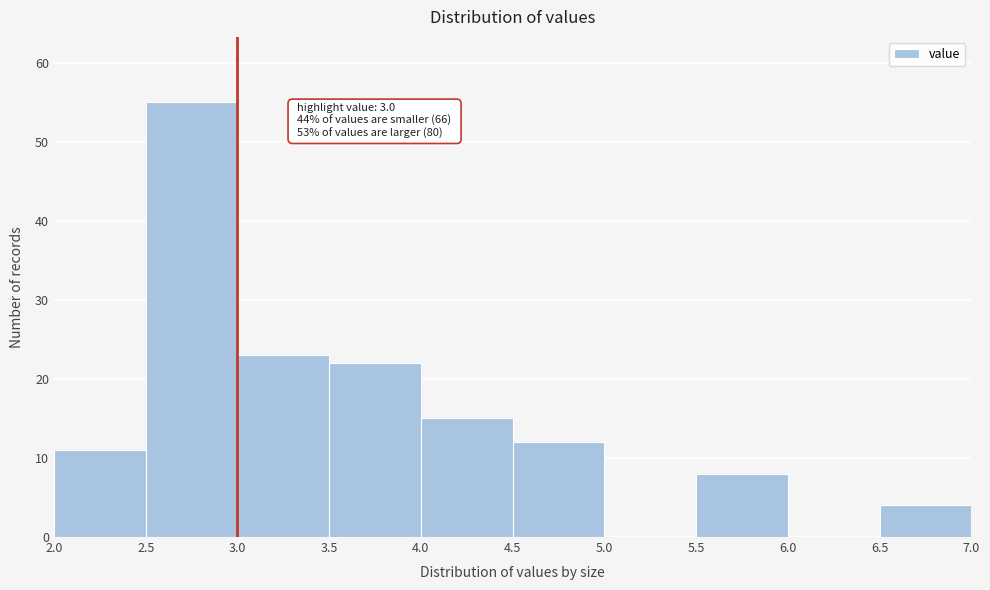

Over which range of the x-axis is the bar tallest?

2.5 to 3.0